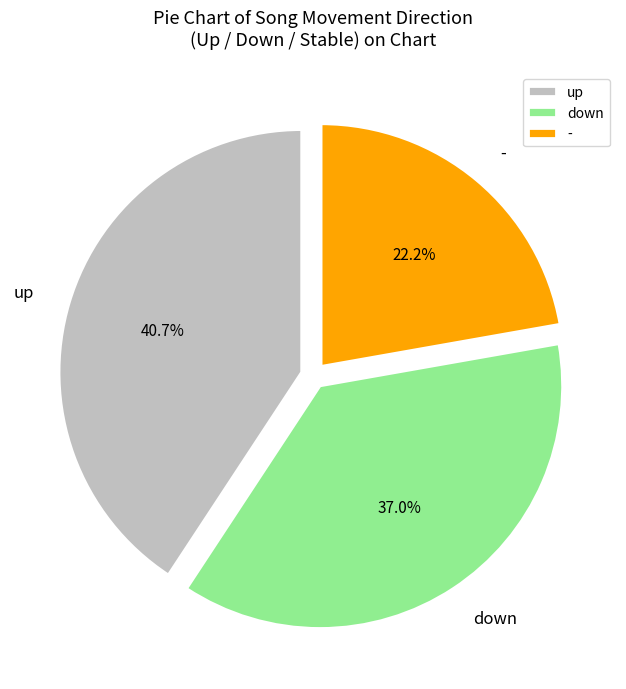

True or false: down accounts for 37% of the total.

True